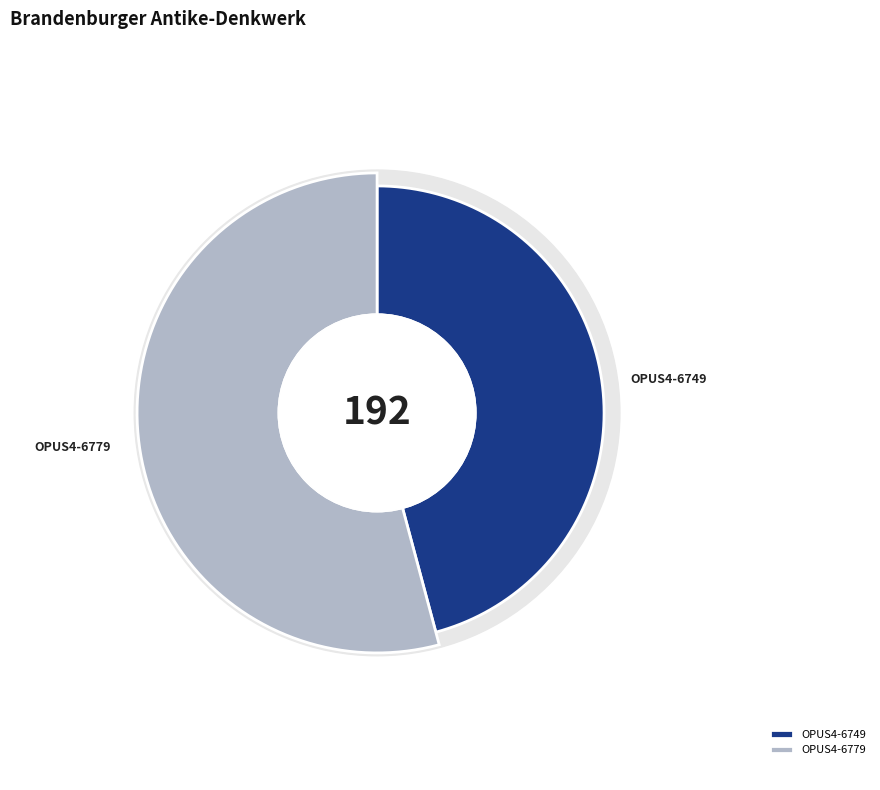

Is it true that OPUS4-6779 is 54% of the pie?

True